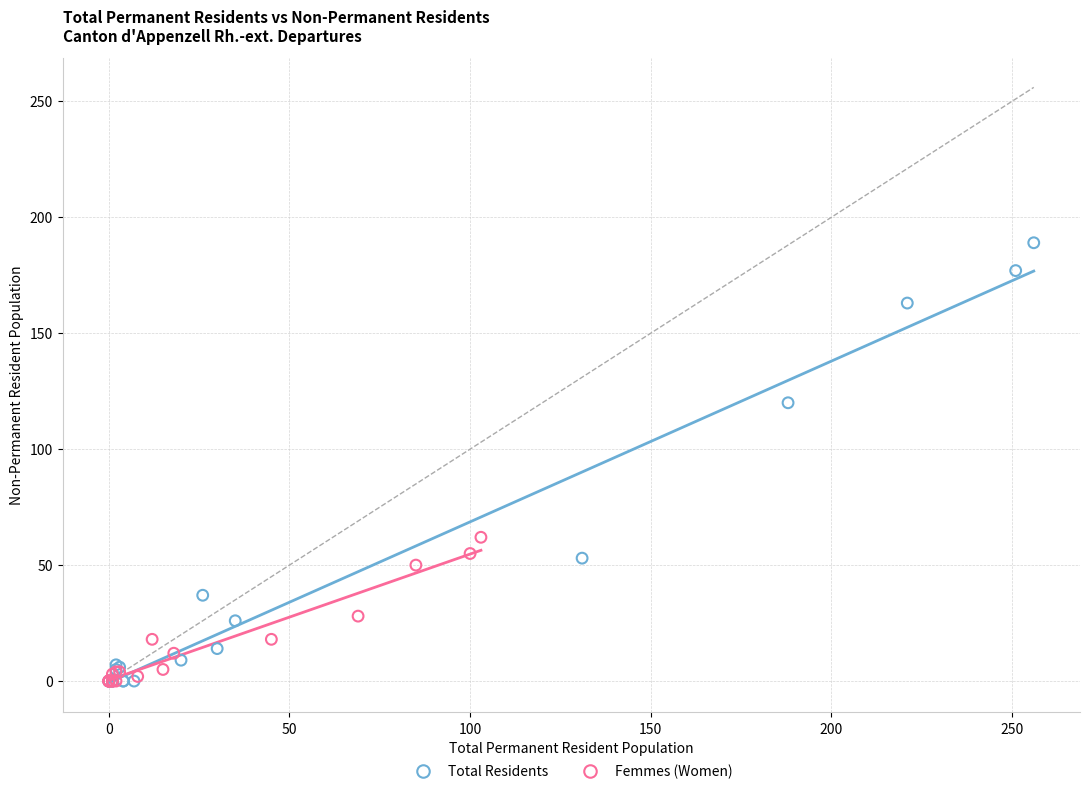

Which series reaches the maximum Y coordinate?

Total Residents